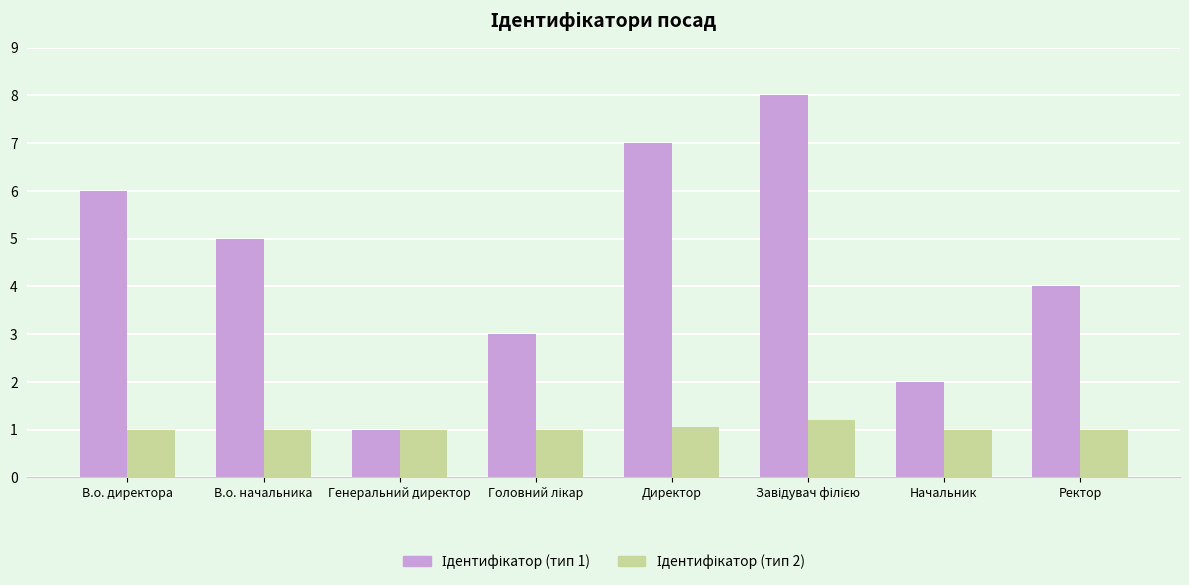

What is the total value across all series at В.о. директора?

7.0